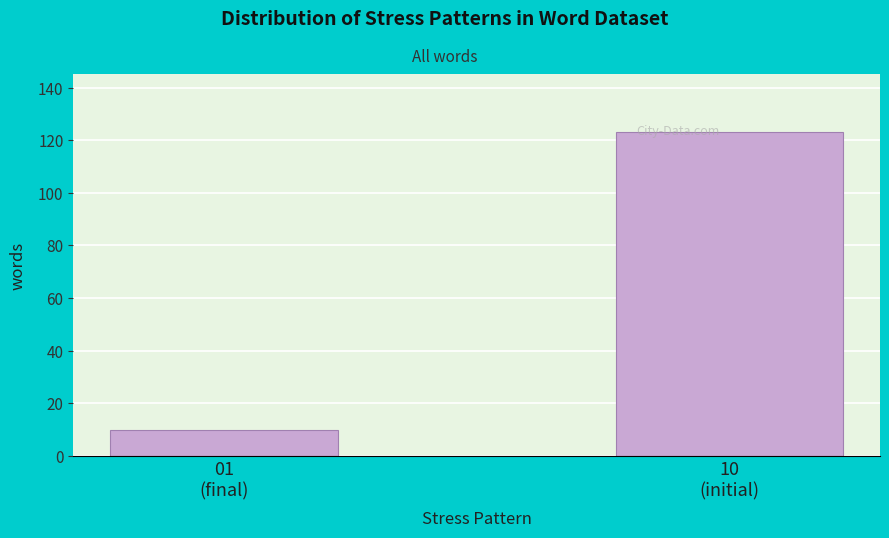

Reading left to right, what are all the values shown in this chart?

10	123